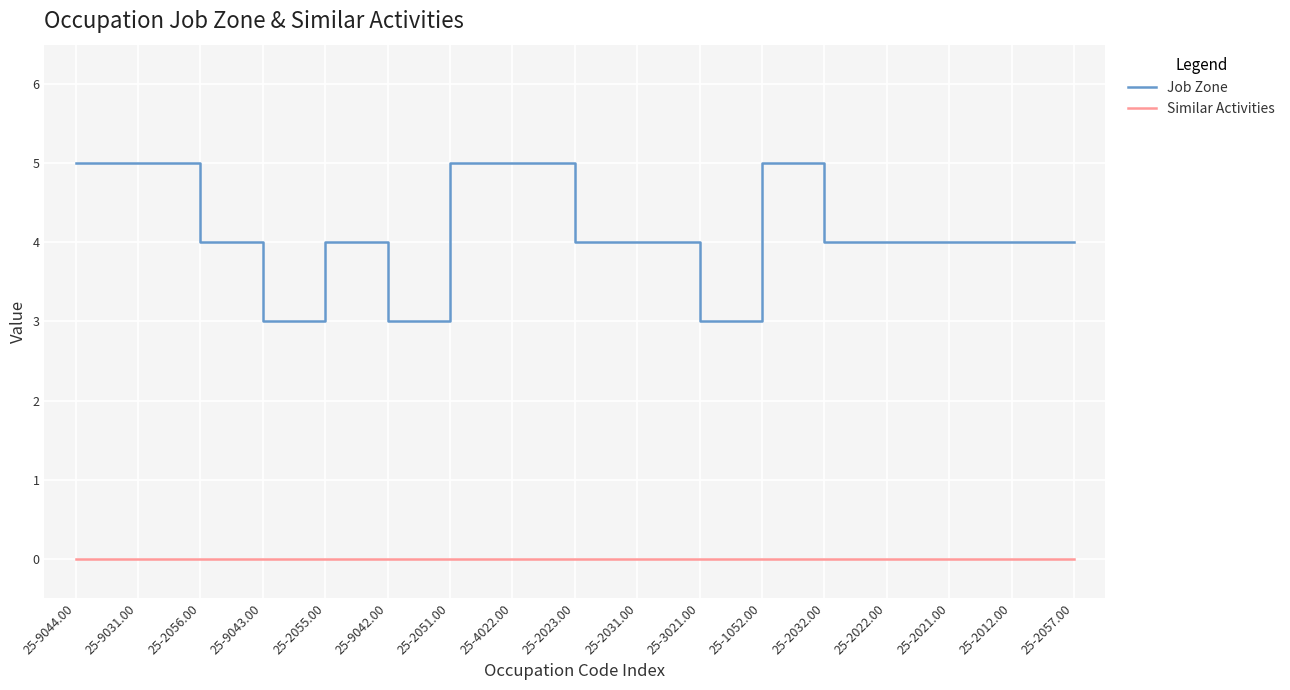

Which series has the largest total across all categories?

Job Zone